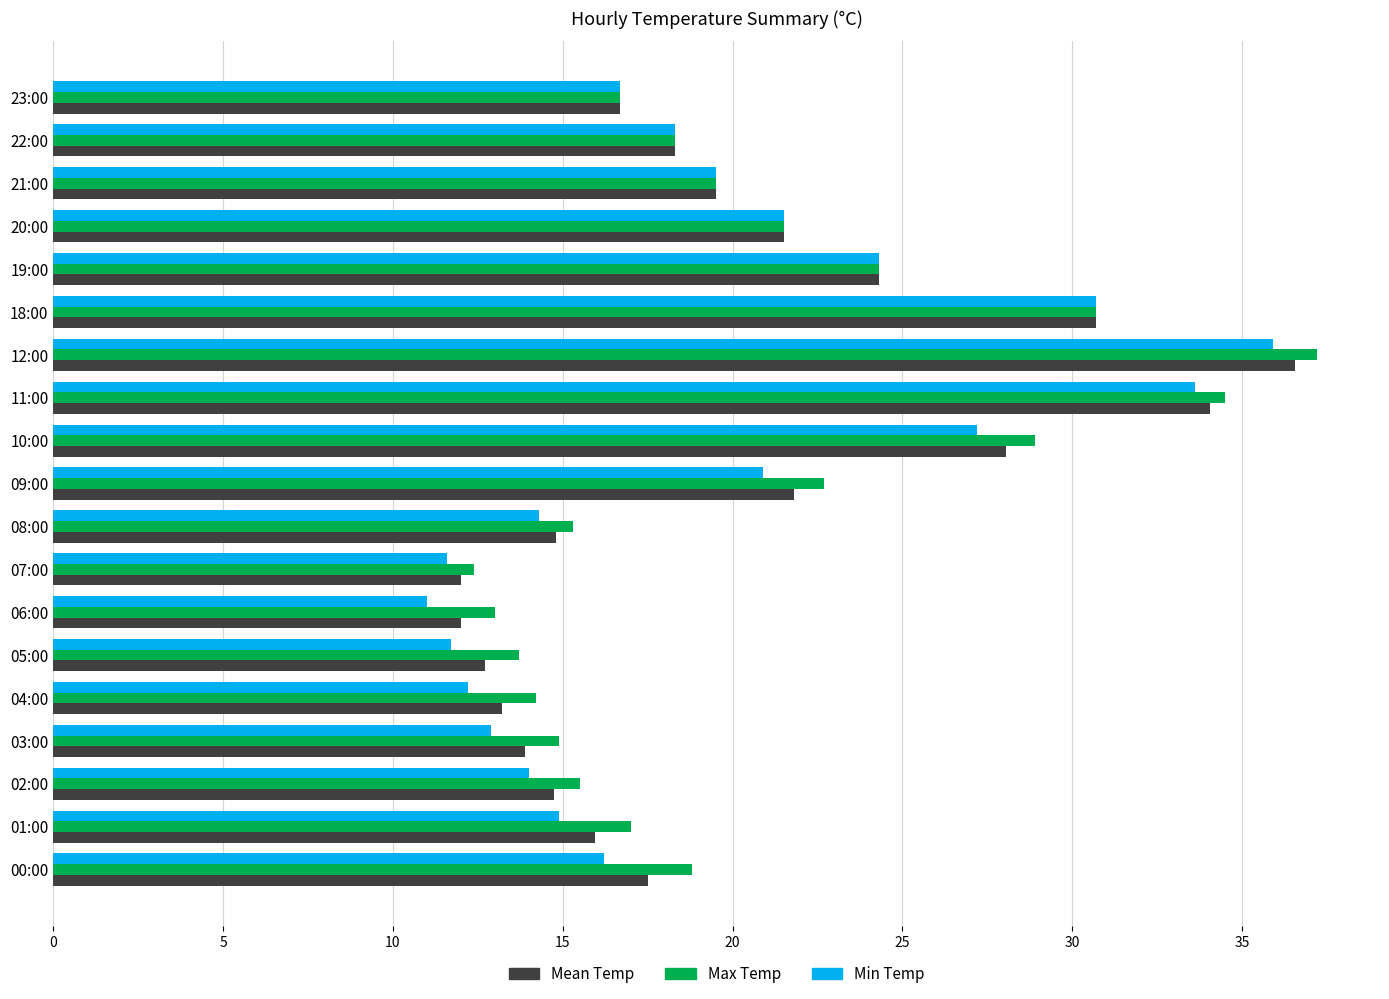

The value of Mean Temp at 11:00 is 34.0. True or false?

True